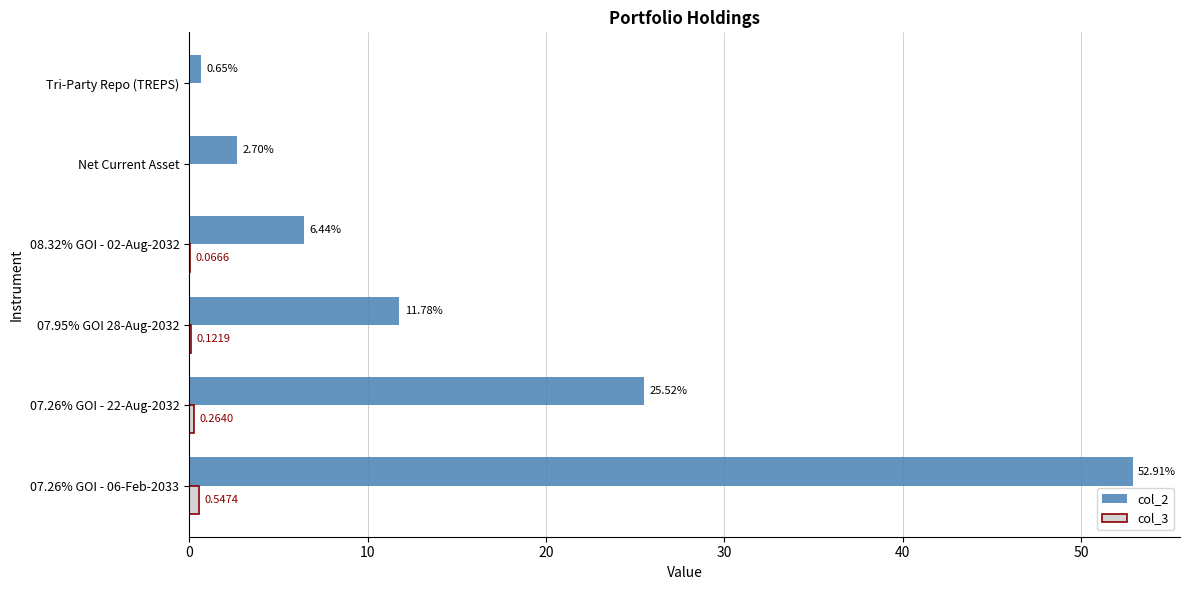

What is the total value across all series at 07.26% GOI - 06-Feb-2033?

53.5